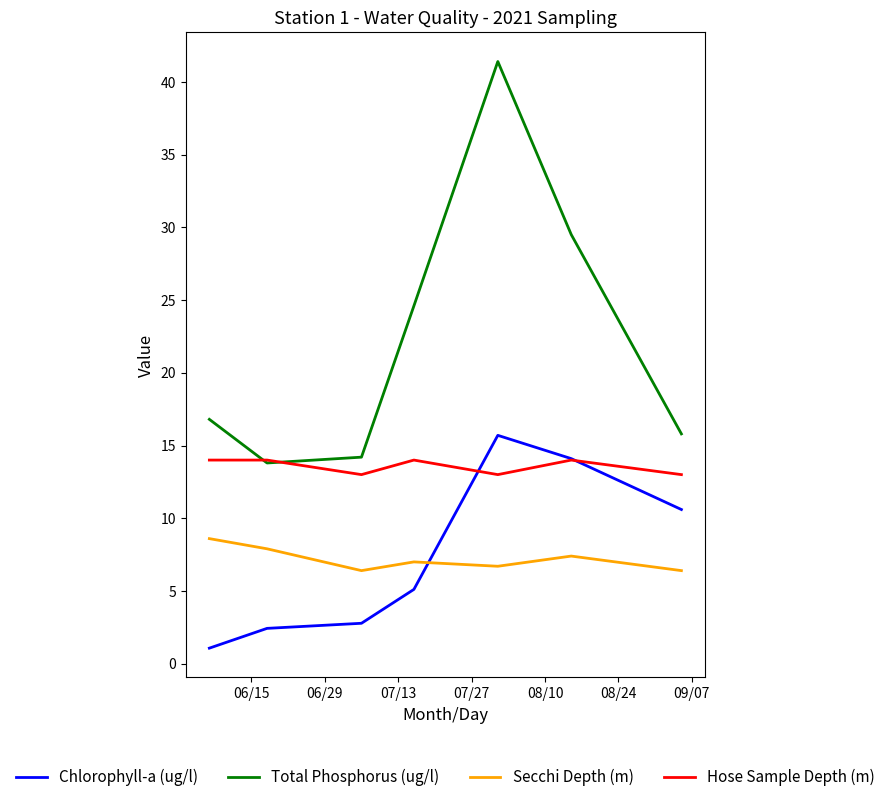

Which series has the largest total across all categories?

Total Phosphorus (ug/l)